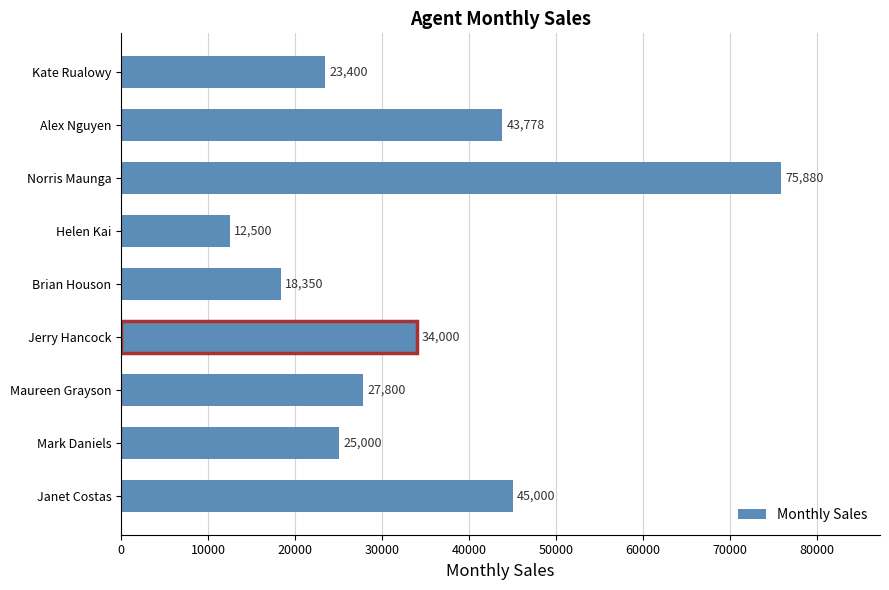

At which label is the value closest to 44190?

Alex Nguyen